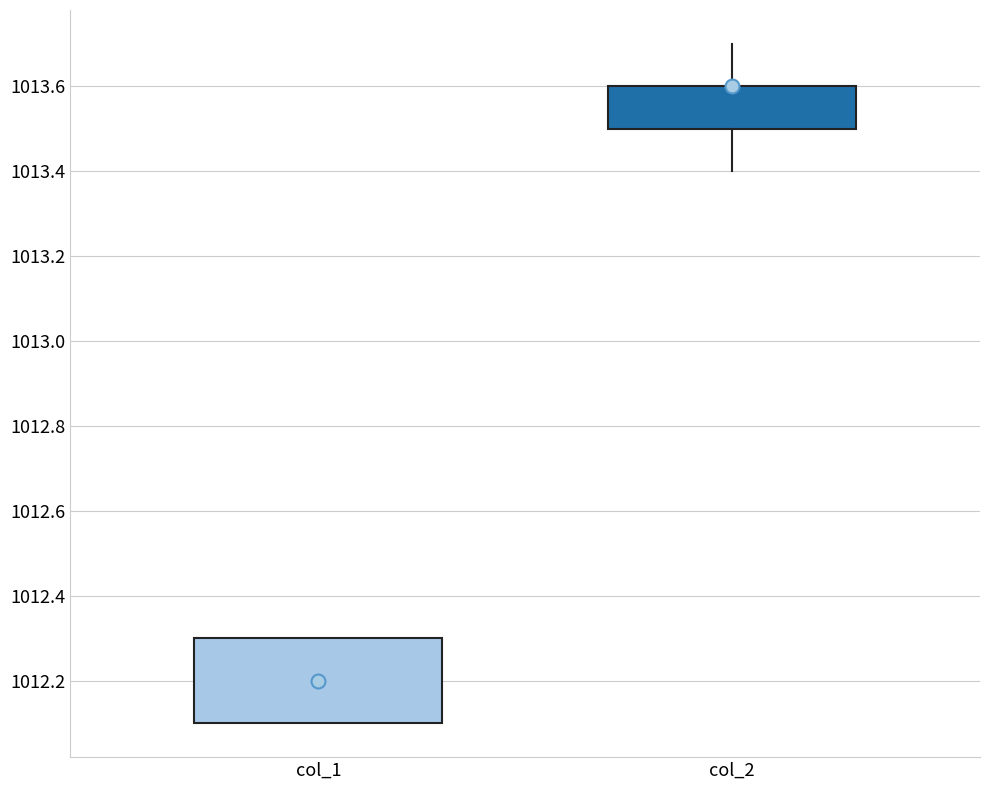

Comparing the boxes themselves (not the whiskers), which one is the tallest?

col_1